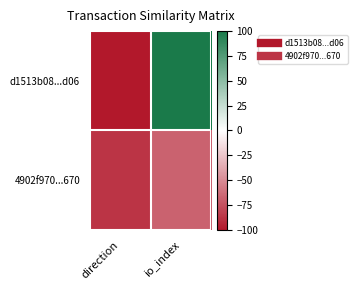

Reading left to right, transcribe all the data shown in this chart.

d1513b08...d06: direction=-100.0	io_index=100.0
4902f970...670: direction=-87.1	io_index=-67.7